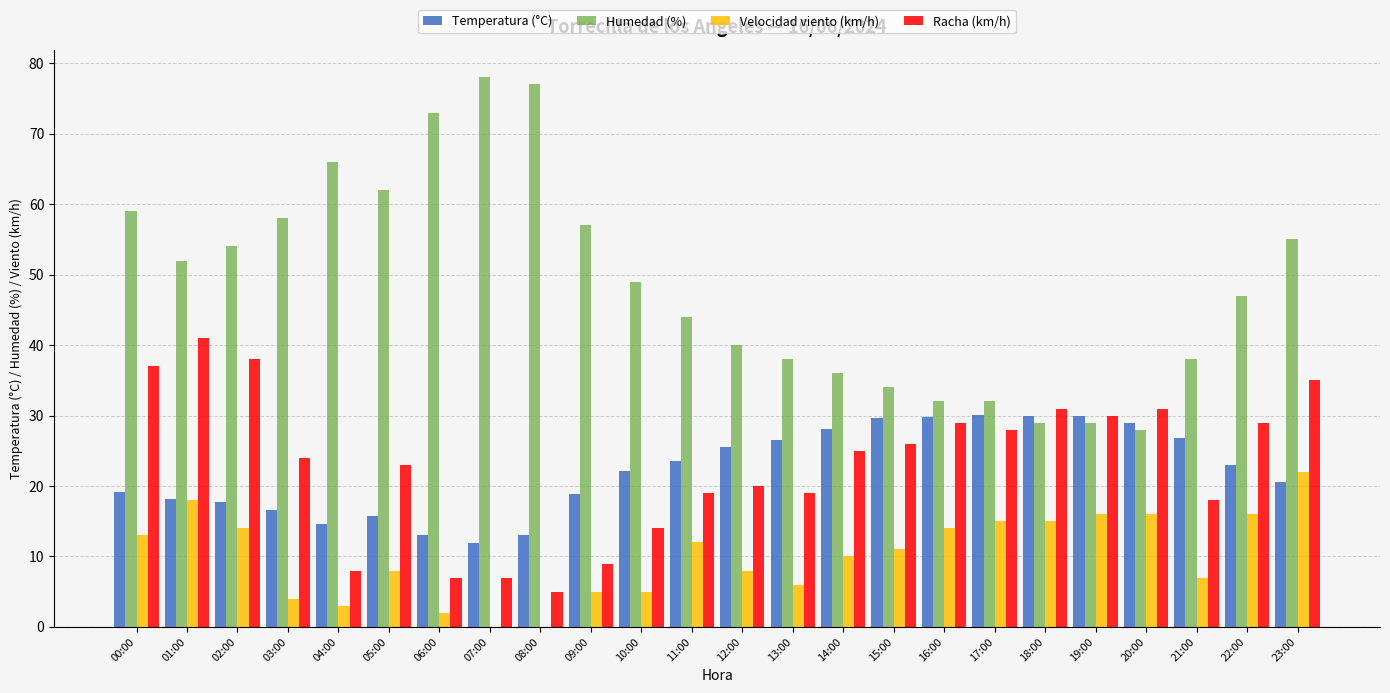

Which series has the largest total across all categories?

Humedad (%)